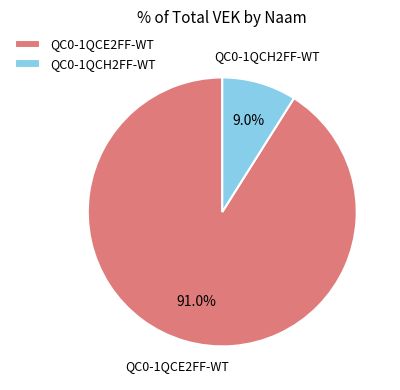

To the nearest percent, what portion does QC0-1QCE2FF-WT represent?

91%